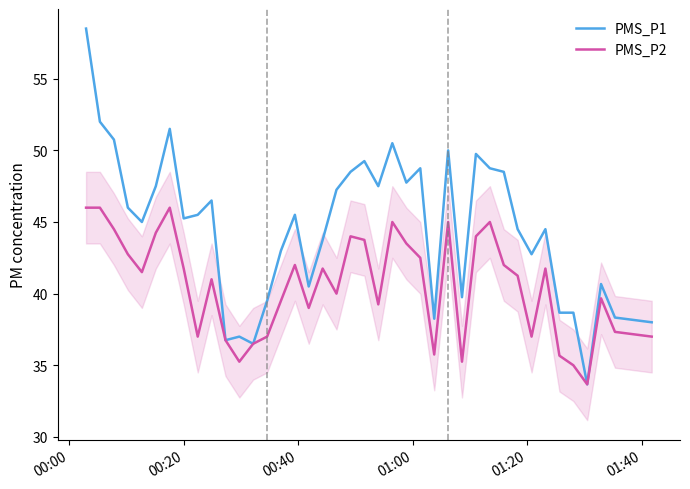

What is the greatest value displayed?

58.5